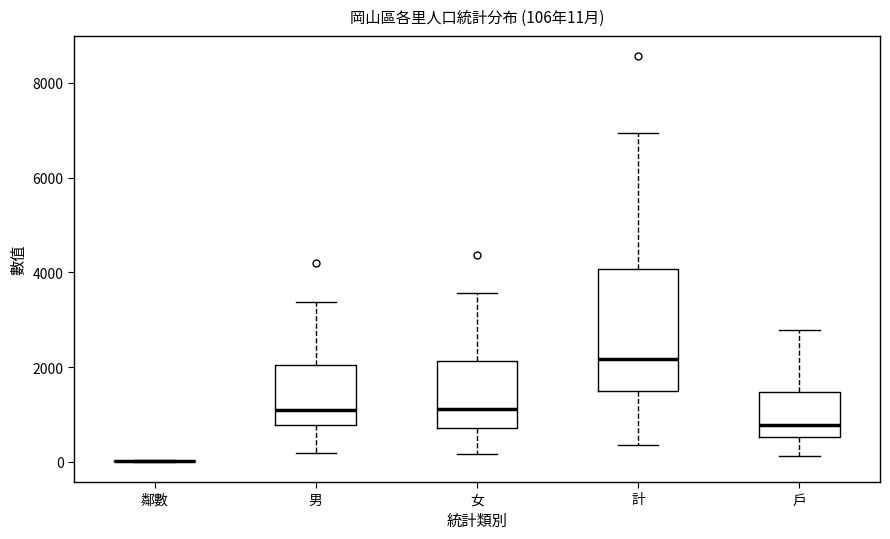

Which box is the tallest, from its lower edge to its upper edge?

計